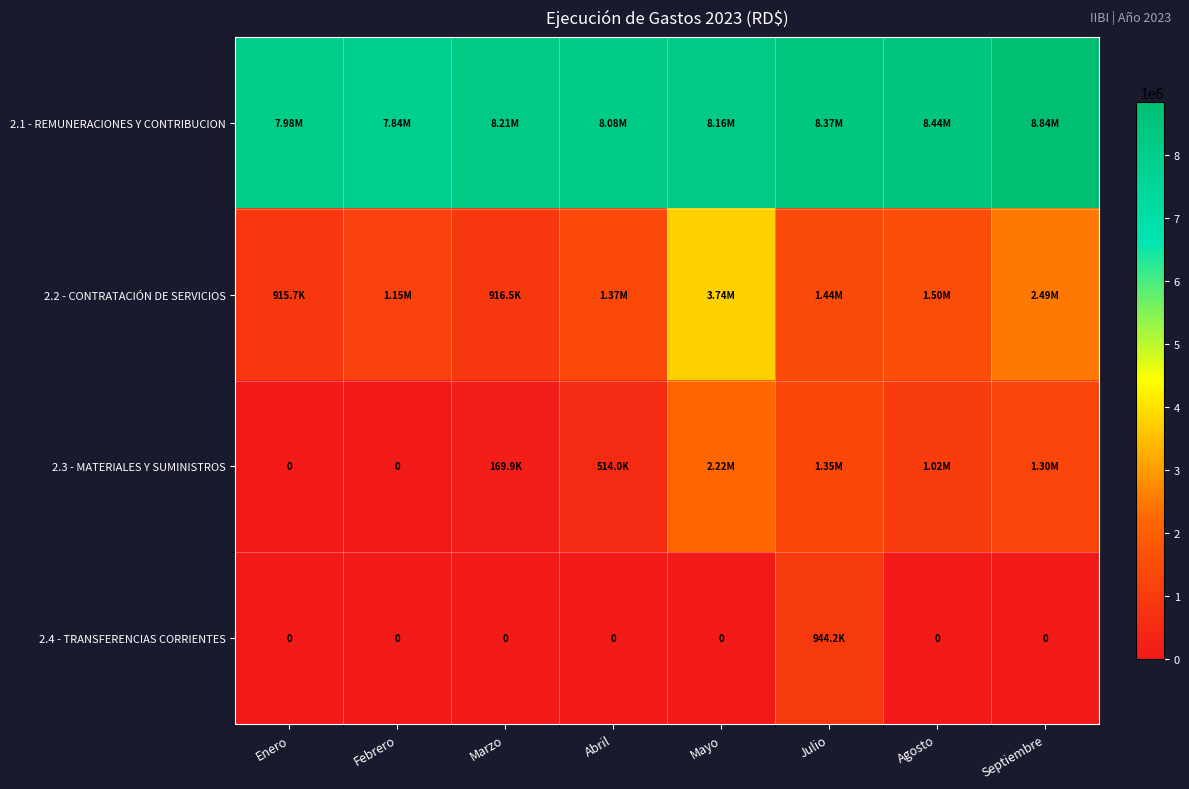

What is the sum of all 2.4 - TRANSFERENCIAS CORRIENTES values?

944204.8